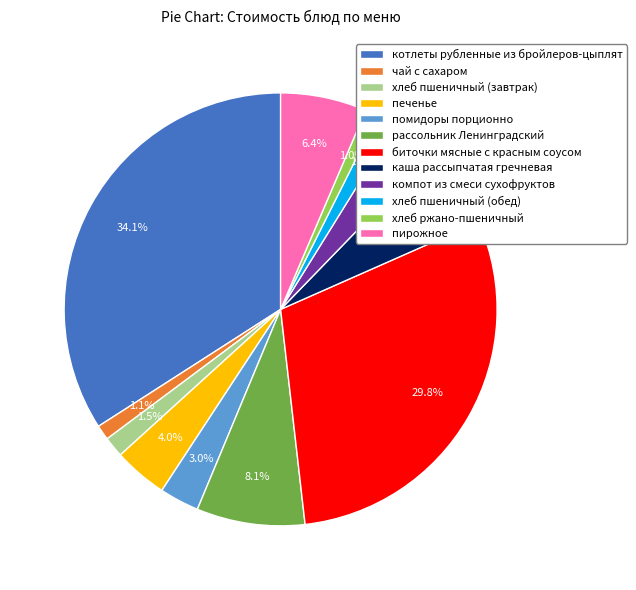

How much of the chart is everything except рассольник Ленинградский?

91.9%